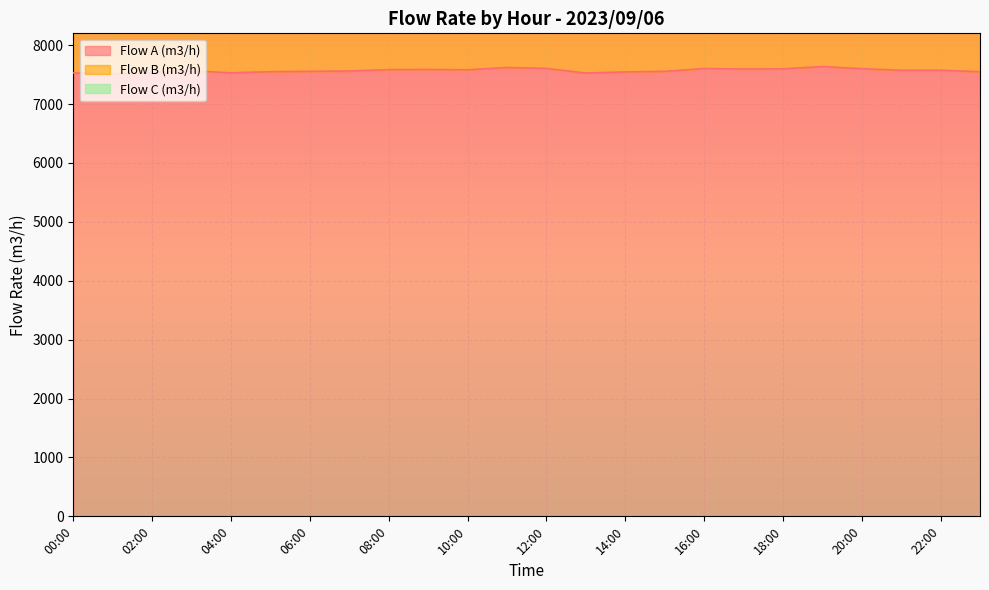

Reading right to left, extract all data points from this chart.

Flow A (m3/h): 23:00=7548	22:00=7574	21:00=7573	20:00=7600	19:00=7636	18:00=7597	17:00=7594	16:00=7602	15:00=7555	14:00=7545	13:00=7526	12:00=7604	11:00=7620	10:00=7581	09:00=7587	08:00=7584	07:00=7561	06:00=7555	05:00=7549	04:00=7530	03:00=7564	02:00=7531	01:00=7515	00:00=7528
Flow B (m3/h): 23:00=7561	22:00=7637	21:00=7575	20:00=7648	19:00=7645	18:00=7642	17:00=7615	16:00=7611	15:00=7624	14:00=7574	13:00=7572	12:00=7572	11:00=7590	10:00=7588	09:00=7575	08:00=7626	07:00=7607	06:00=7577	05:00=7573	04:00=7554	03:00=7548	02:00=7551	01:00=7511	00:00=7559
Flow C (m3/h): 23:00=0	22:00=0	21:00=0	20:00=0	19:00=0	18:00=0	17:00=0	16:00=0	15:00=0	14:00=0	13:00=0	12:00=0	11:00=0	10:00=0	09:00=0	08:00=0	07:00=0	06:00=0	05:00=0	04:00=0	03:00=0	02:00=0	01:00=0	00:00=0